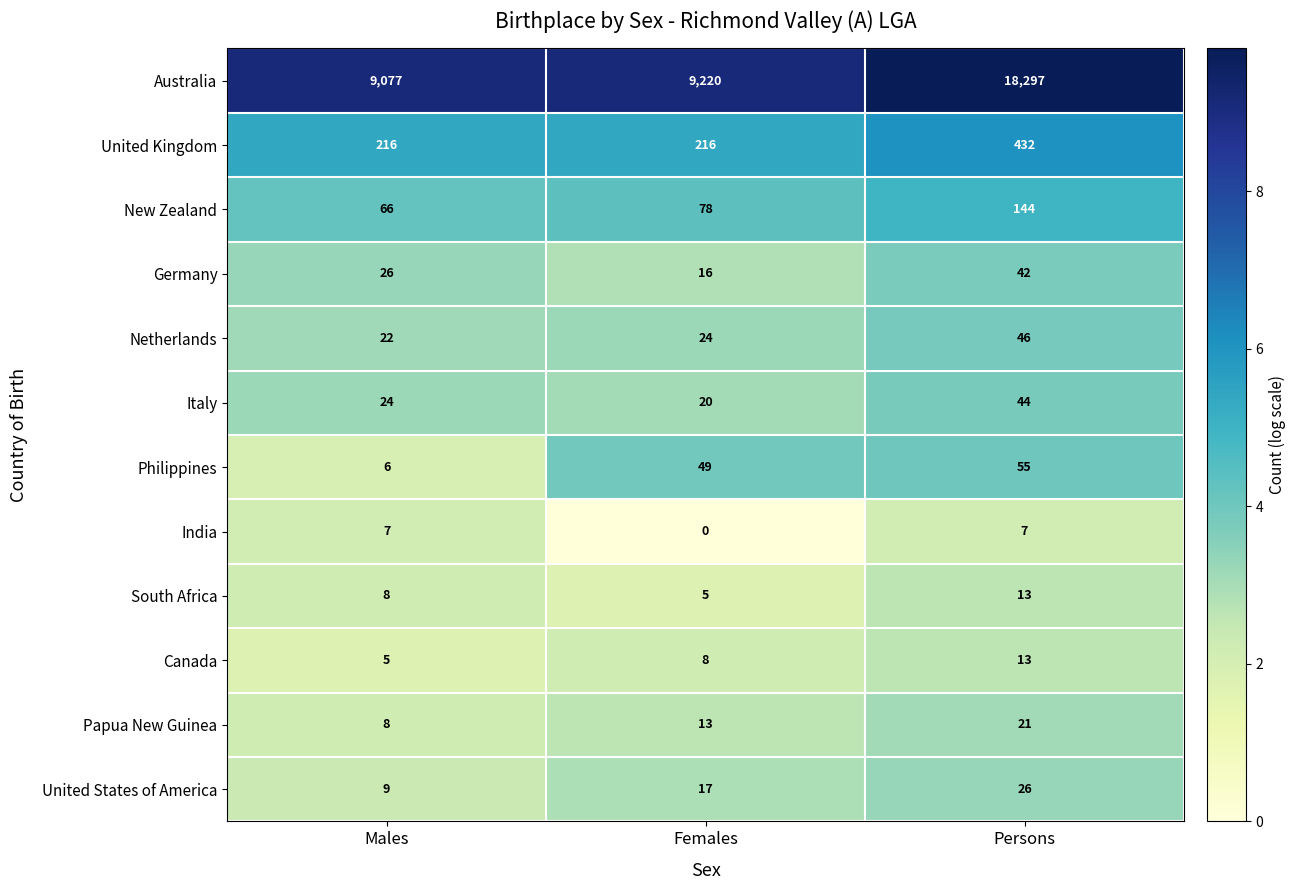

What is the difference between the maximum and minimum values in the Australia series?

9220